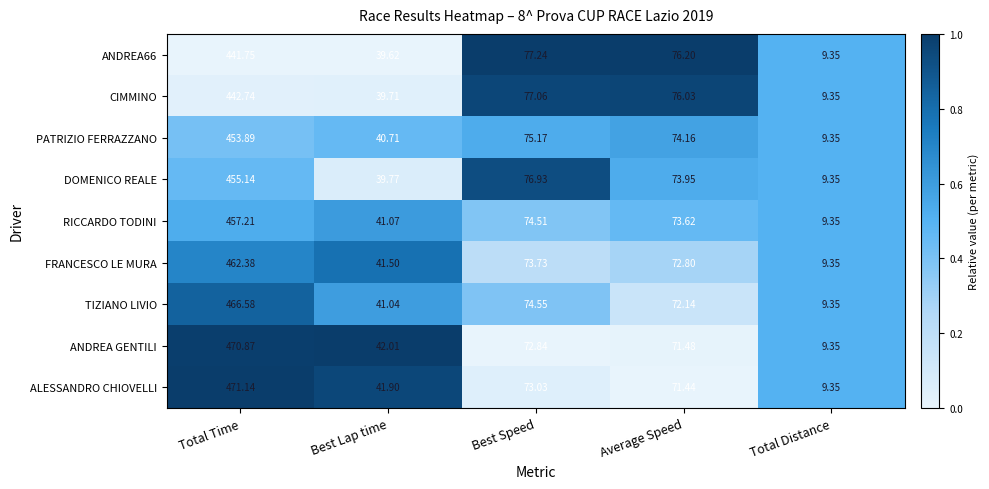

List the series in order of their peak value, highest first.

ALESSANDRO CHIOVELLI, ANDREA GENTILI, TIZIANO LIVIO, FRANCESCO LE MURA, RICCARDO TODINI, DOMENICO REALE, PATRIZIO FERRAZZANO, CIMMINO, ANDREA66